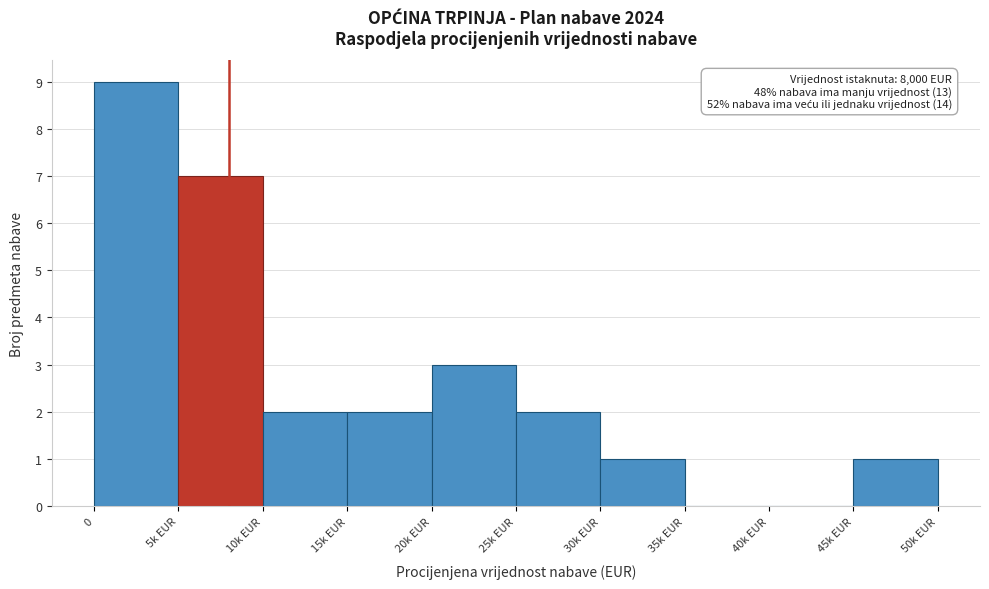

Reading right to left, extract all data points from this chart.

45k EUR=1	40k EUR=0	35k EUR=0	30k EUR=1	25k EUR=2	20k EUR=3	15k EUR=2	10k EUR=2	5k EUR=7	0=9